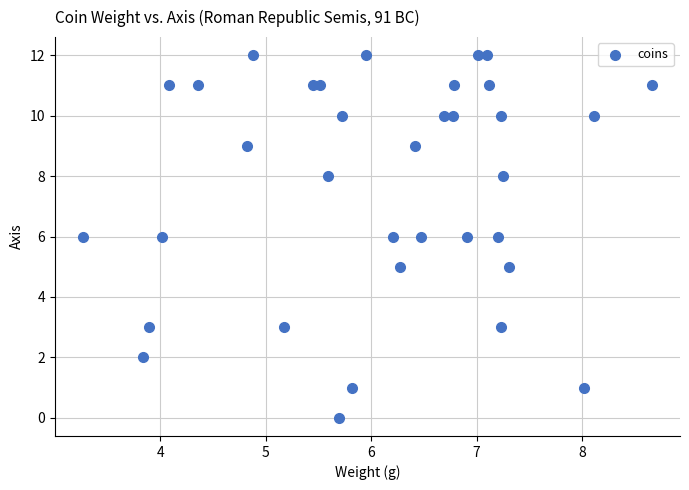

Count the number of points in this scatter plot.

35